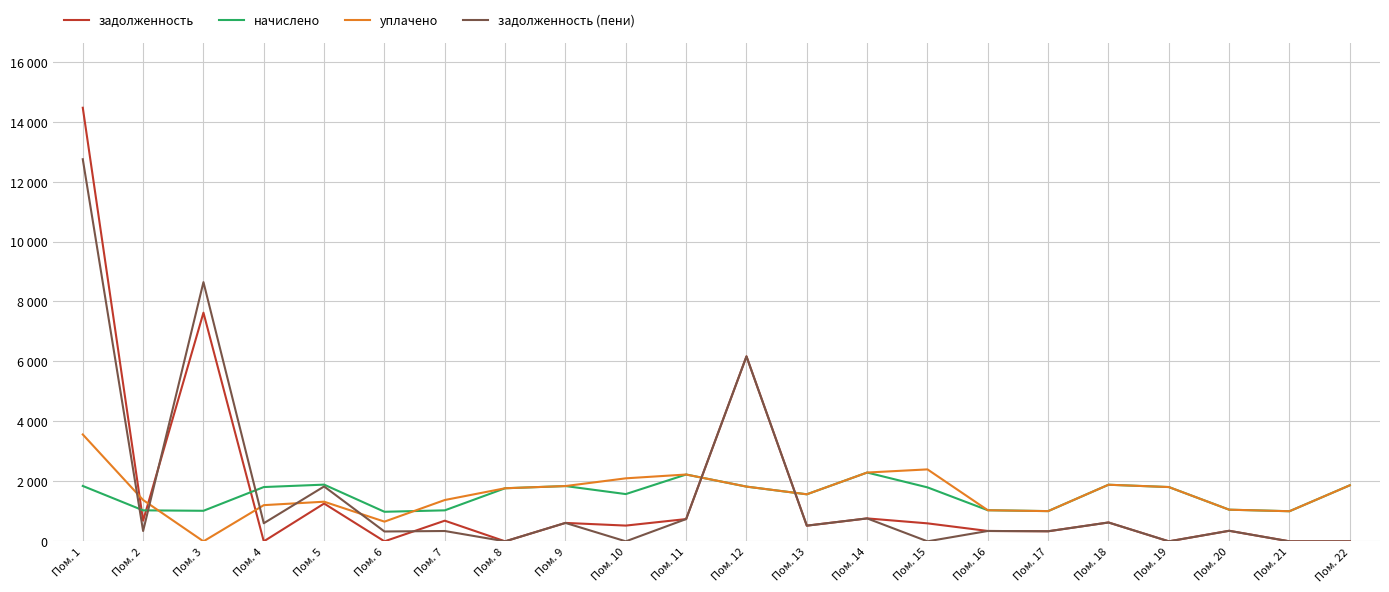

Is this an area chart (filled region under the line)?

No